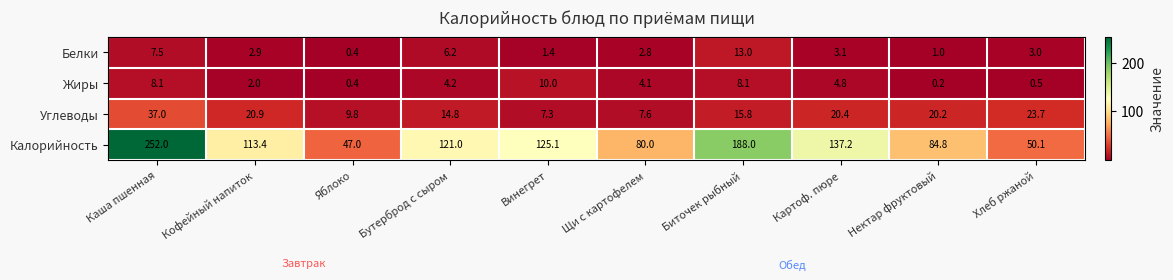

Which series has the widest spread of values?

Калорийность